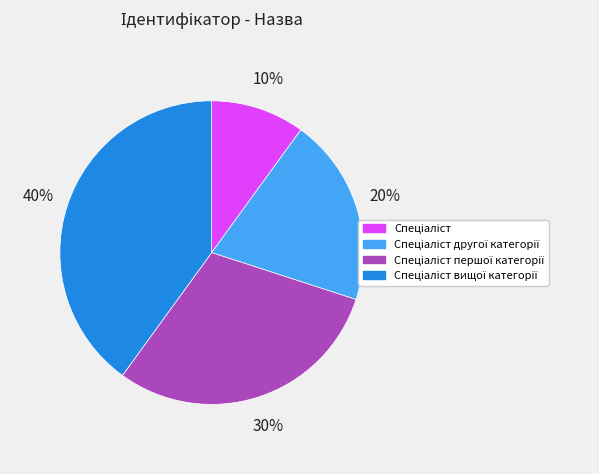

To the nearest percent, what is the difference between the largest and smallest slice percentages?

30%